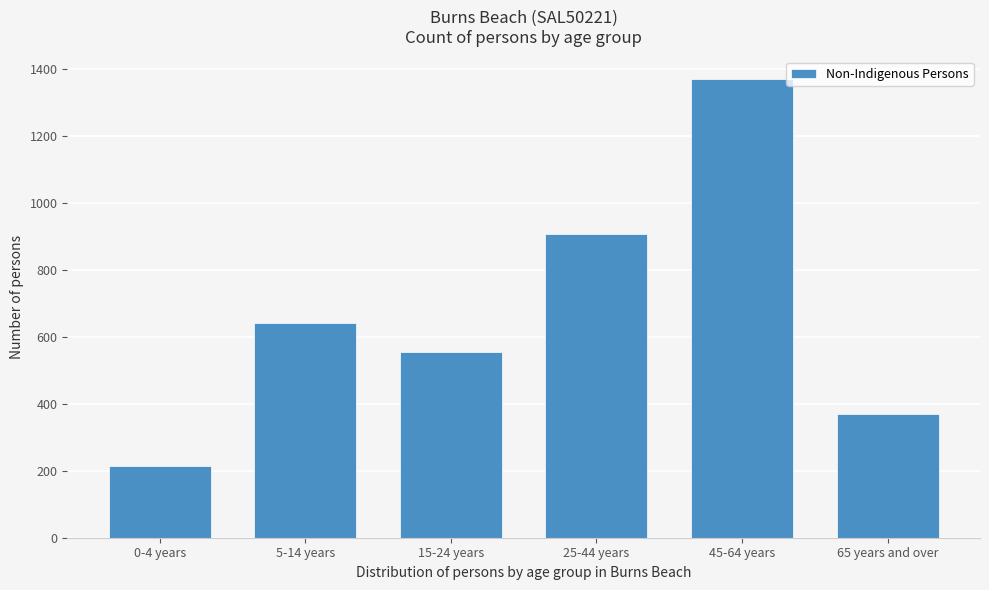

Reading left to right, what are all the values shown in this chart?

0-4 years=215	5-14 years=643	15-24 years=554	25-44 years=907	45-64 years=1370	65 years and over=371